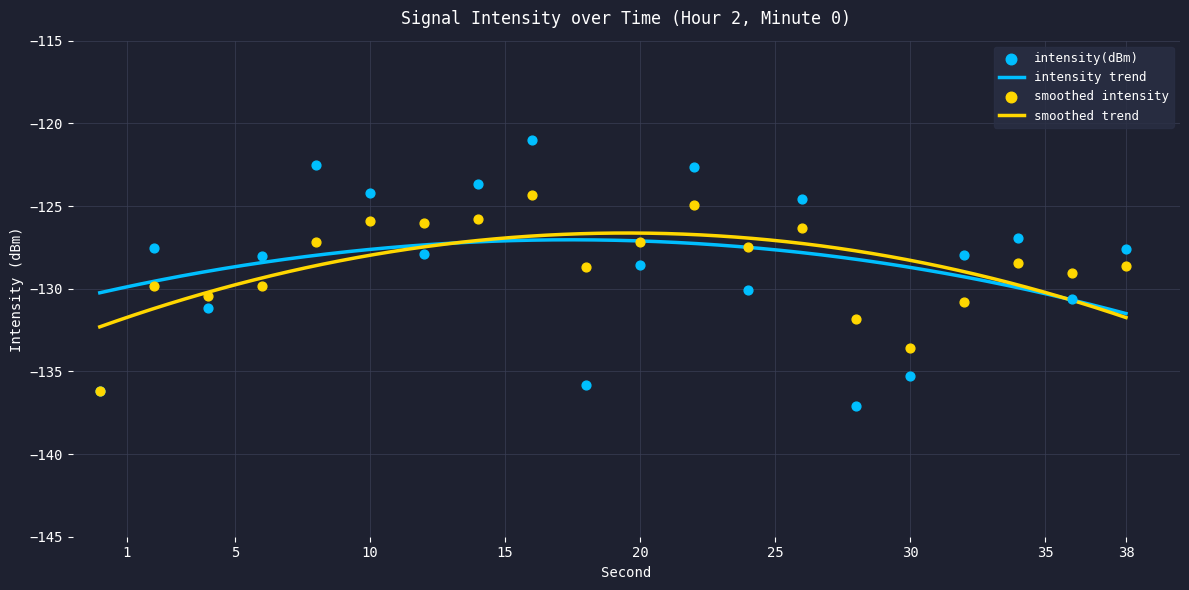

What is the minimum value for intensity trend?

-131.5